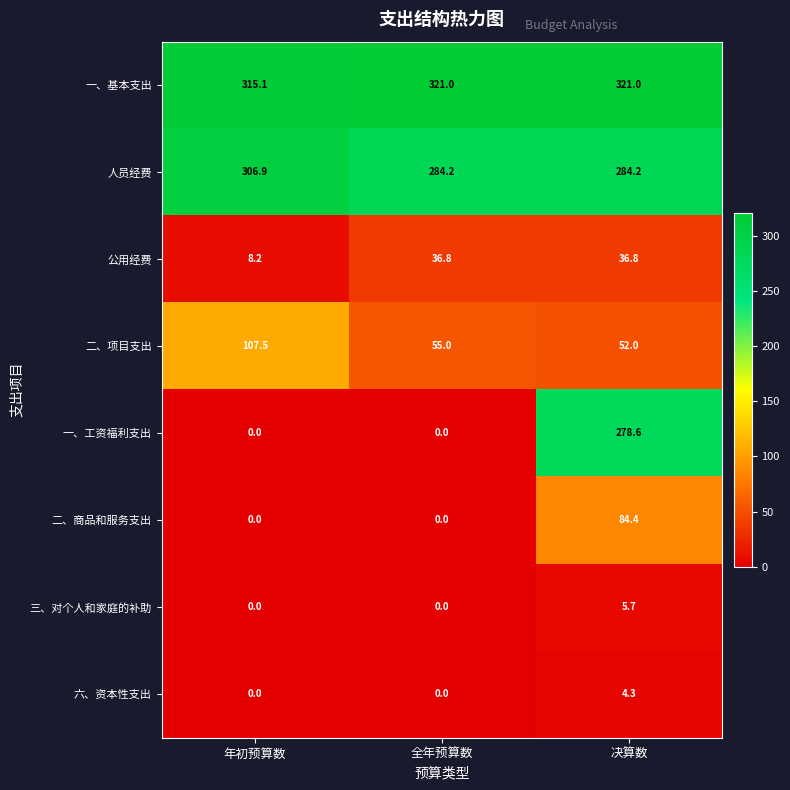

The 六、资本性支出 series shows 1.5 at 年初预算数. True or false?

False